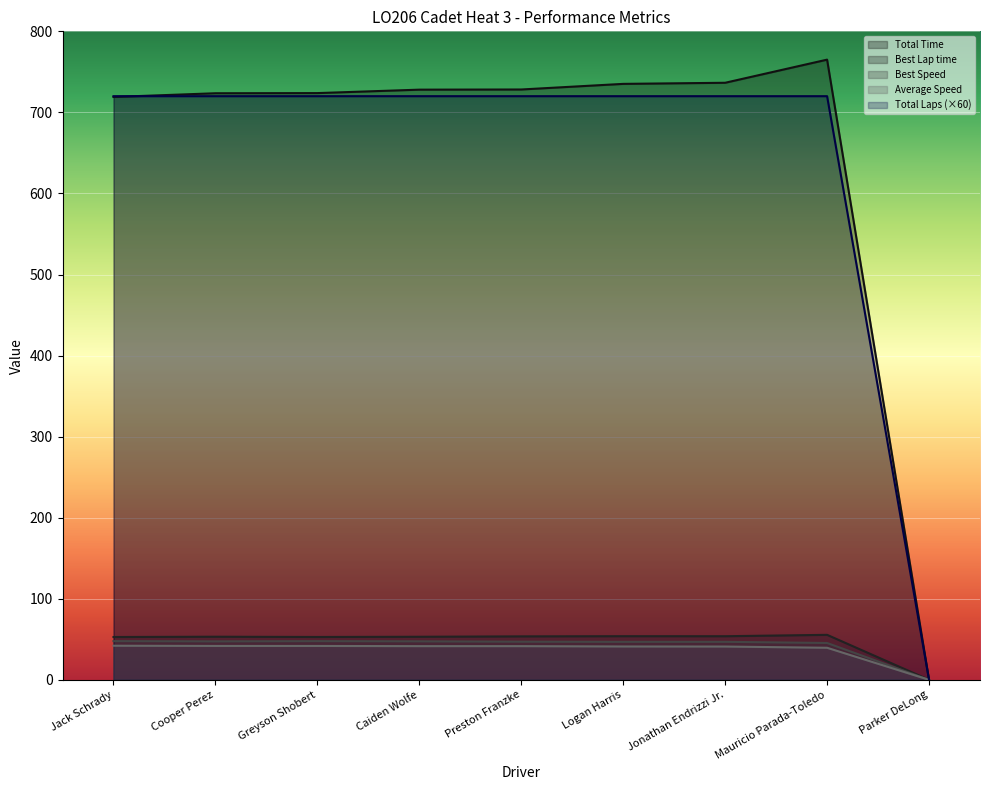

Which series has the widest spread of values?

Total Time